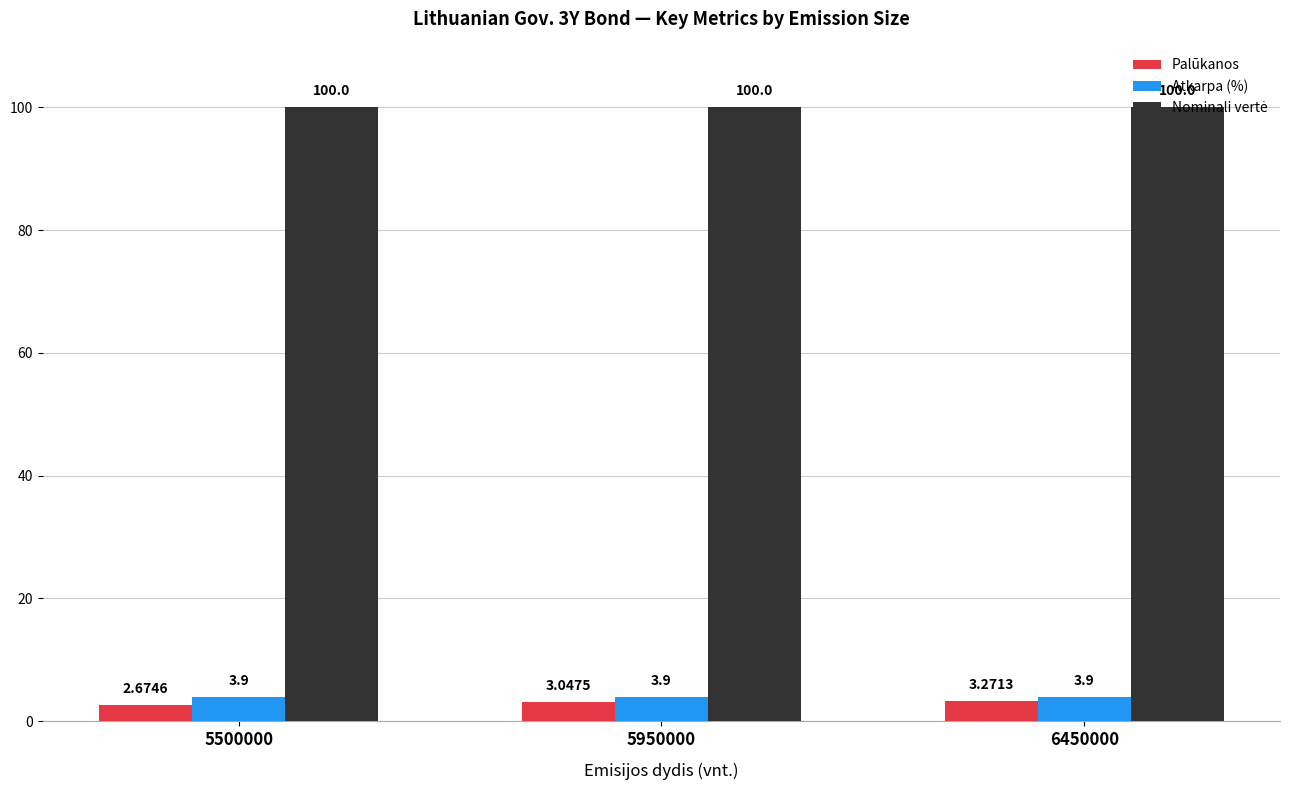

Rank the categories by Palūkanos value from highest to lowest.

6450000, 5950000, 5500000